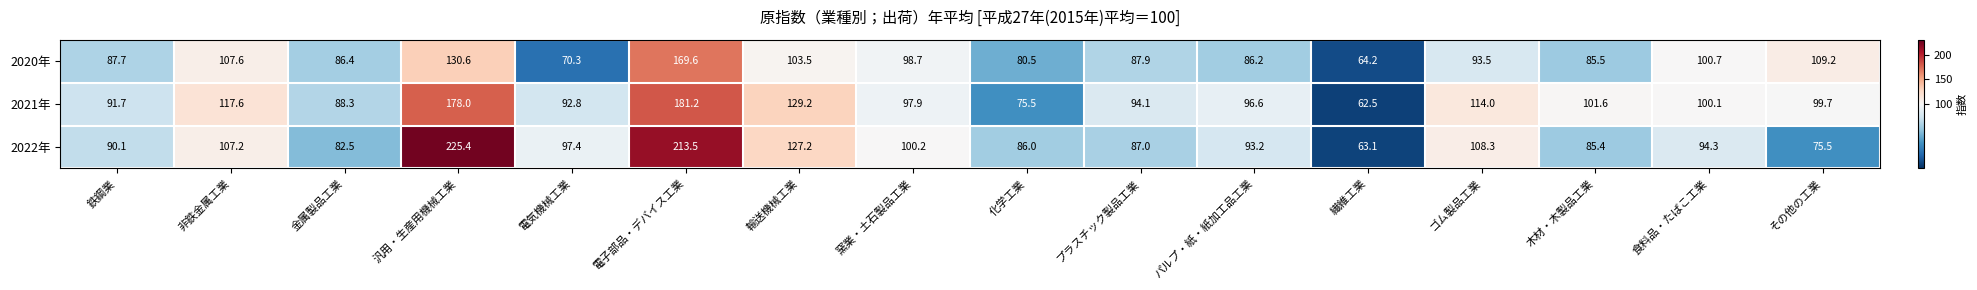

What is the spread (max minus min) of values at プラスチック製品工業?

7.1